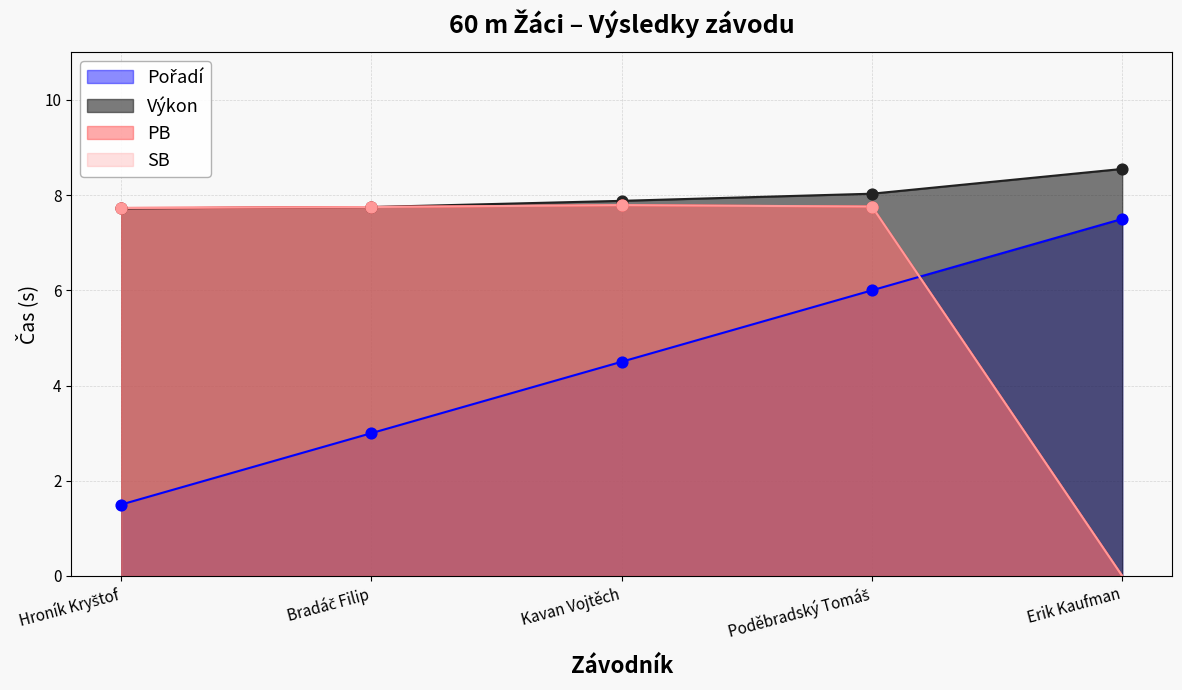

Which series contains the highest Y value?

Výkon